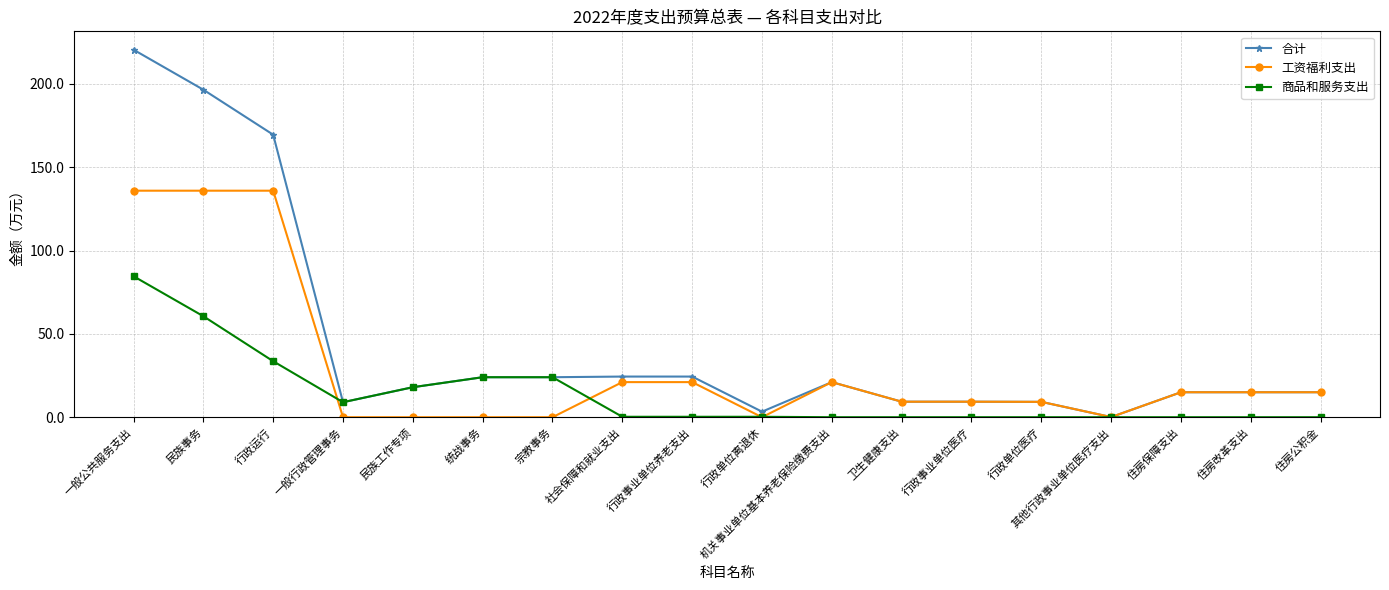

How many lines are shown in the chart?

3